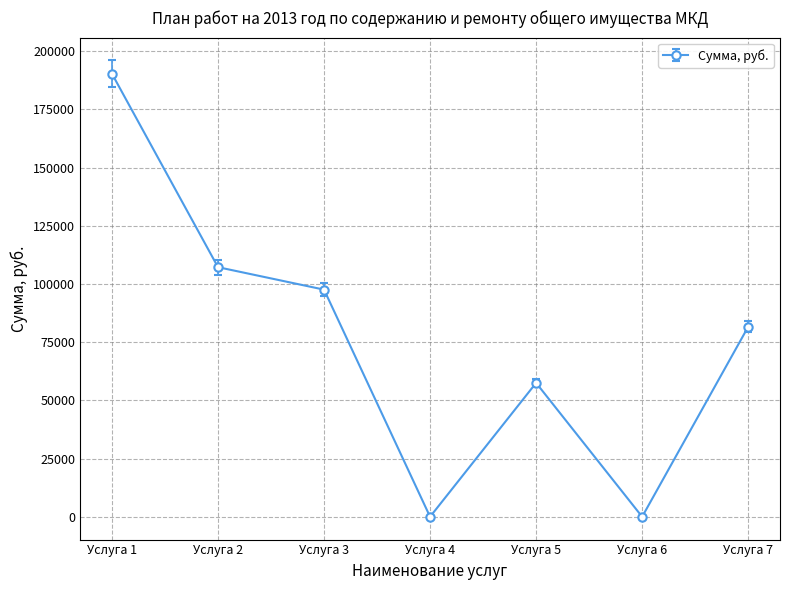

What is the greatest value displayed?

190307